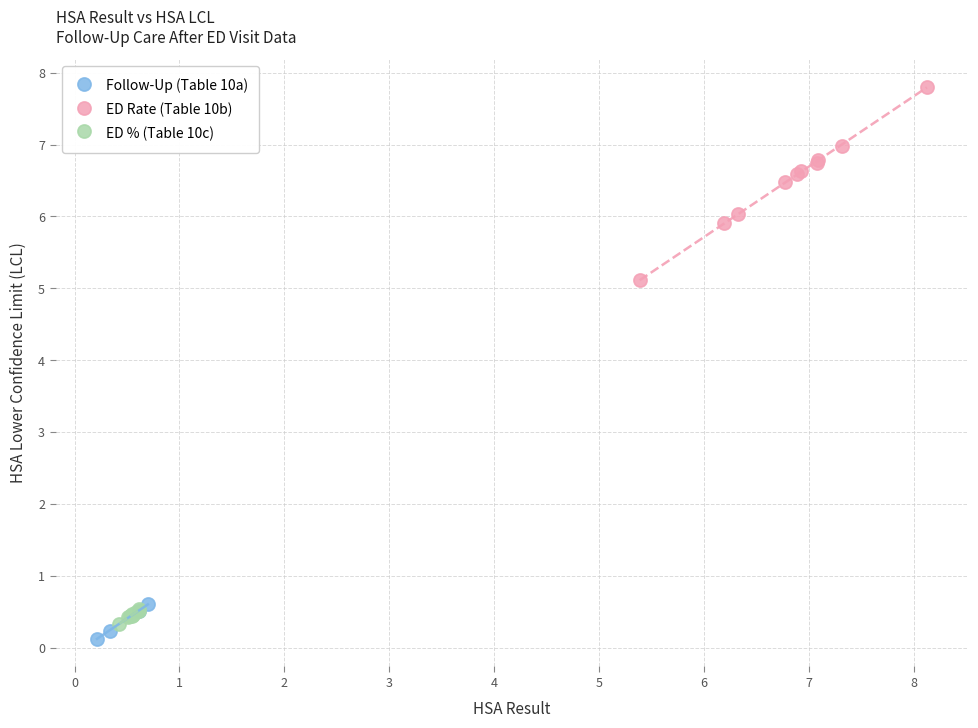

Which series has the widest spread of Y values?

ED Rate (Table 10b)